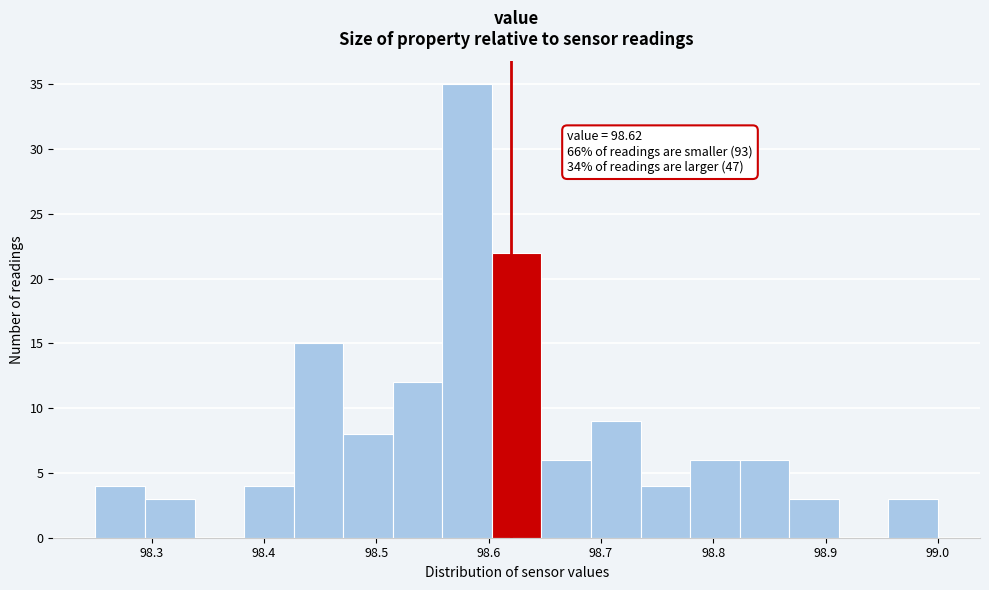

Which range on the x-axis has the tallest bar?

98.56 to 98.60